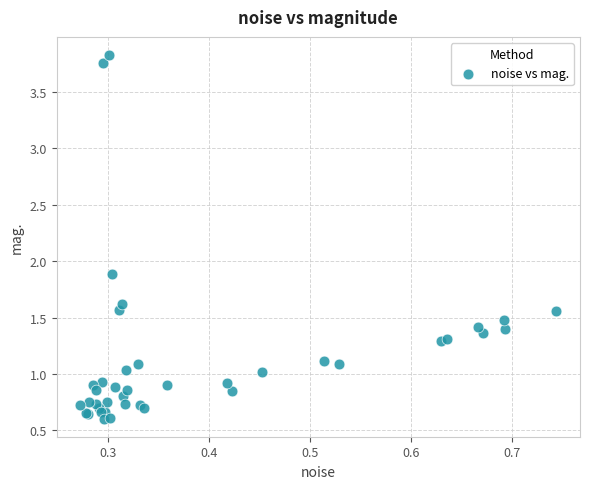

What Y value in the scatter plot is closest to 2?

1.9